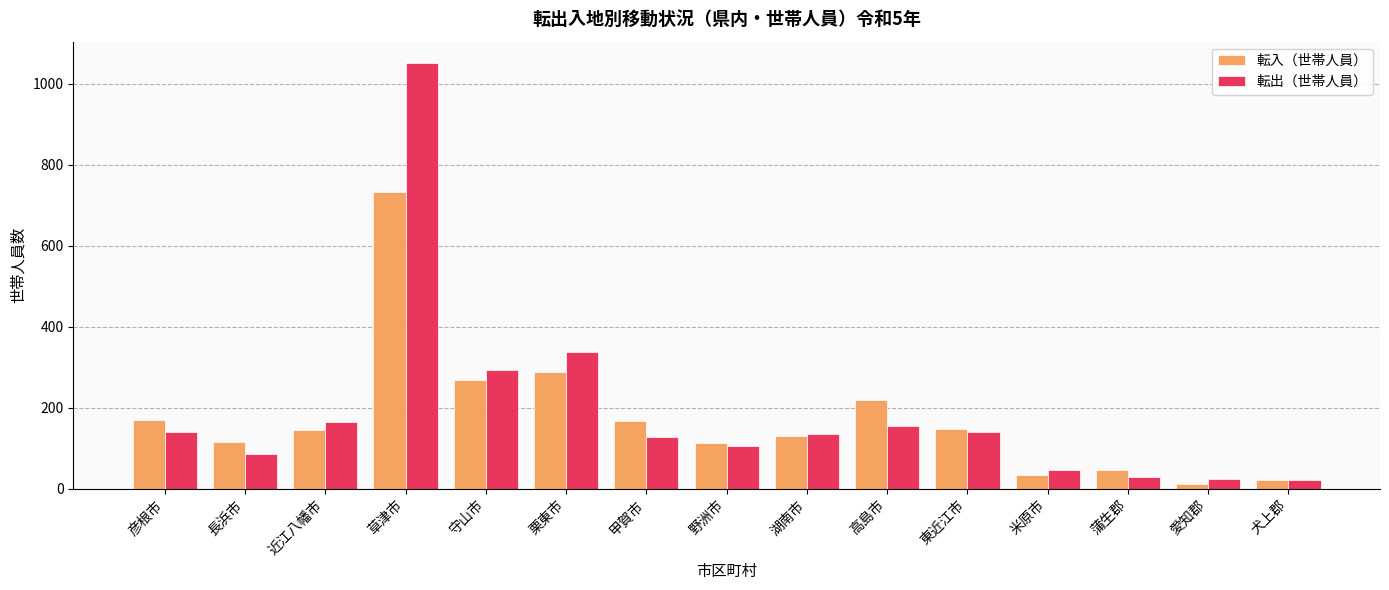

Rank the series by their maximum value, from lowest to highest.

転入（世帯人員）, 転出（世帯人員）